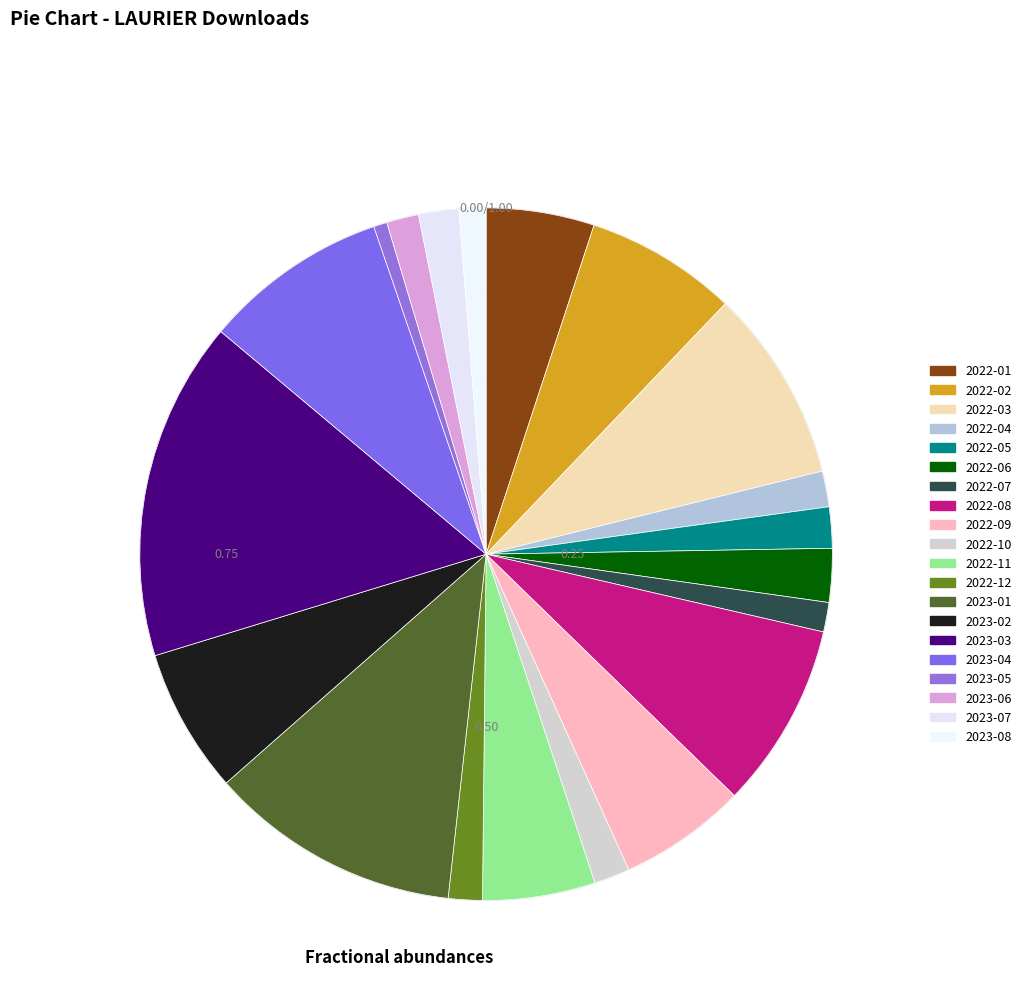

How many segments does this pie chart have?

20